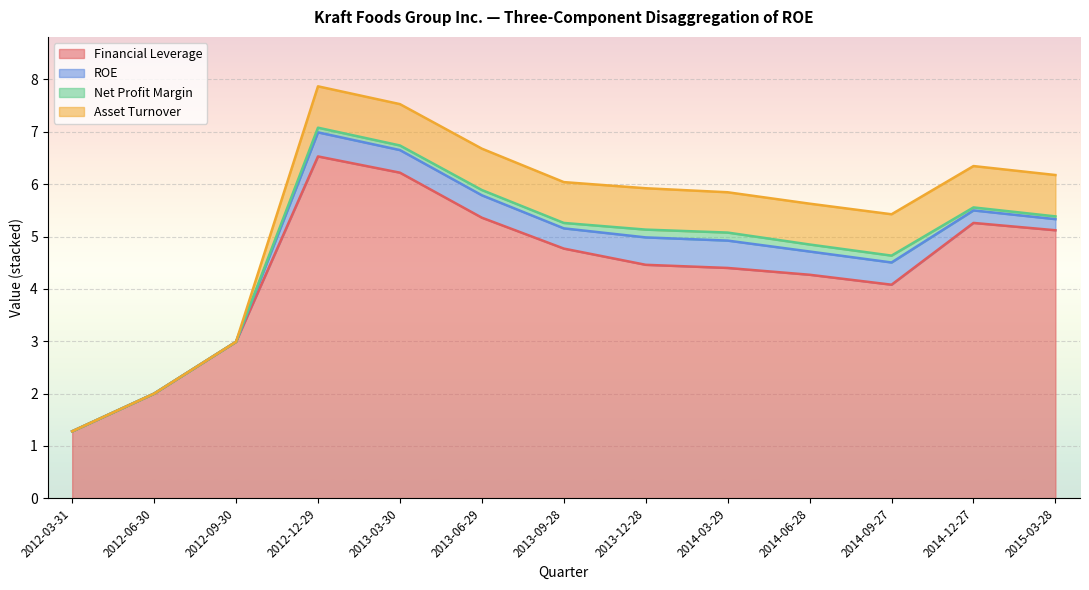

Reading left to right, extract all data points from this chart.

Financial Leverage: 1.3	2.0	3.0	6.5	6.2	5.4	4.8	4.5	4.4	4.3	4.1	5.3	5.1
ROE: 0.0	0.0	0.0	0.5	0.4	0.4	0.4	0.5	0.5	0.4	0.4	0.2	0.2
Net Profit Margin: 0.0	0.0	0.0	0.1	0.1	0.1	0.1	0.1	0.2	0.1	0.1	0.1	0.1
Asset Turnover: 0.0	0.0	0.0	0.8	0.8	0.8	0.8	0.8	0.8	0.8	0.8	0.8	0.8